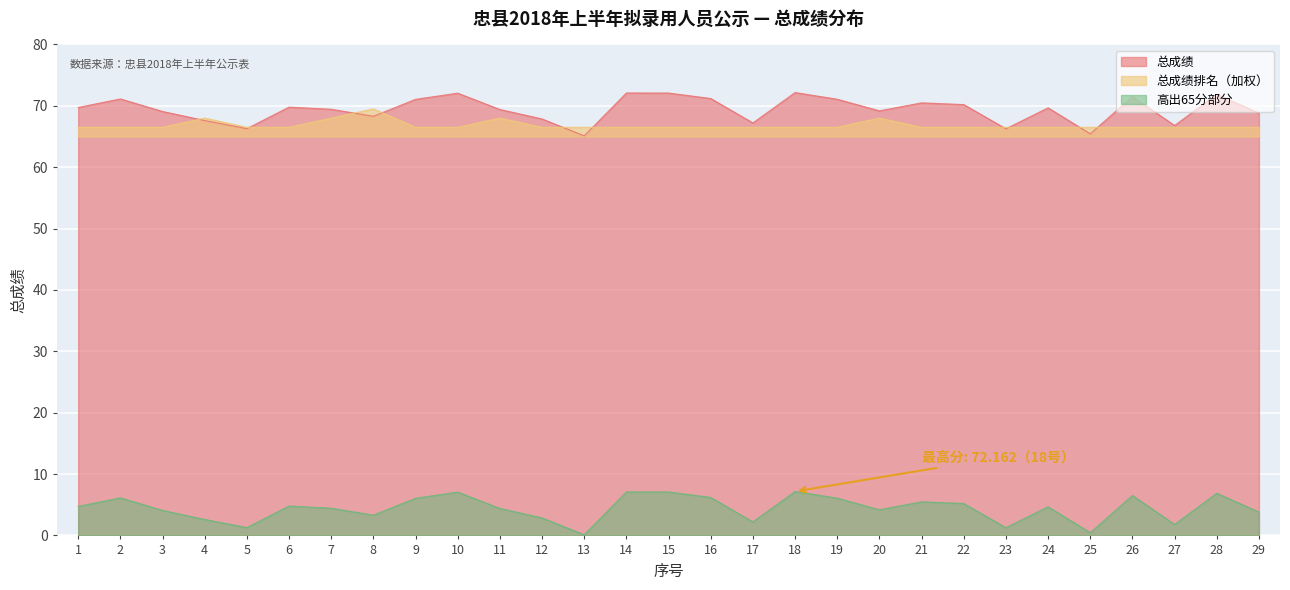

Reading right to left, transcribe all the data shown in this chart.

总成绩: 29=68.8	28=71.9	27=66.8	26=71.5	25=65.4	24=69.7	23=66.3	22=70.2	21=70.5	20=69.2	19=71.1	18=72.2	17=67.2	16=71.2	15=72.1	14=72.1	13=65.1	12=67.9	11=69.4	10=72.1	9=71.1	8=68.3	7=69.4	6=69.8	5=66.3	4=67.6	3=69.1	2=71.1	1=69.7
总成绩排名: 29=66.5	28=66.5	27=66.5	26=66.5	25=66.5	24=66.5	23=66.5	22=66.5	21=66.5	20=68.0	19=66.5	18=66.5	17=66.5	16=66.5	15=66.5	14=66.5	13=66.5	12=66.5	11=68.0	10=66.5	9=66.5	8=69.5	7=68.0	6=66.5	5=66.5	4=68.0	3=66.5	2=66.5	1=66.5